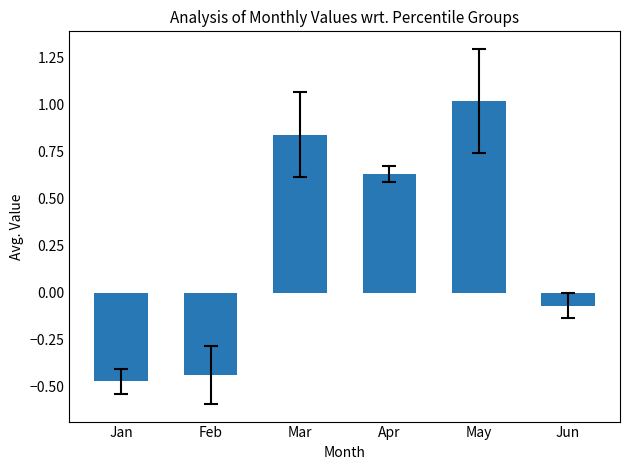

How many values are below 0?

3